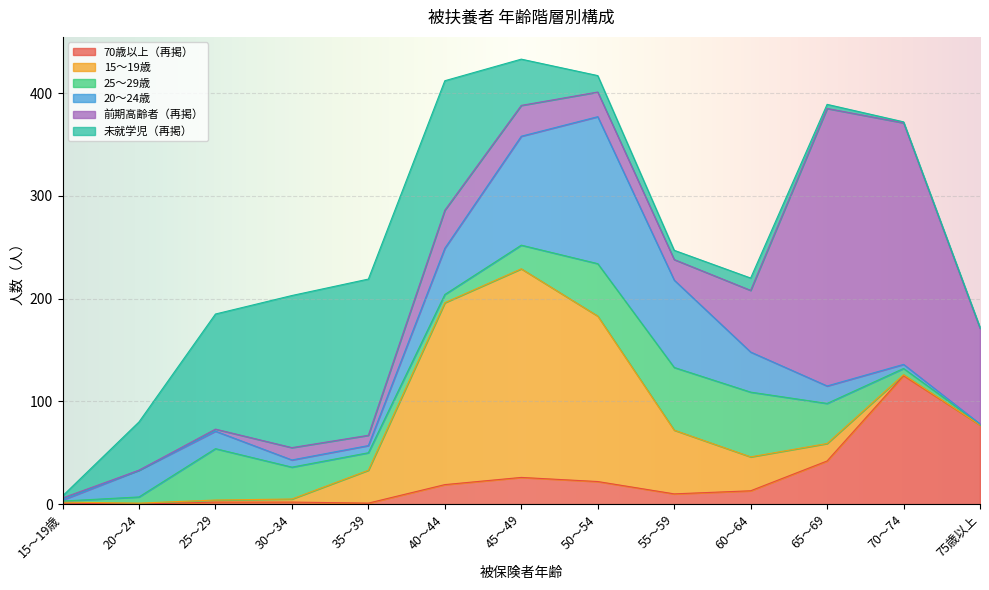

How many lines are shown in the chart?

6